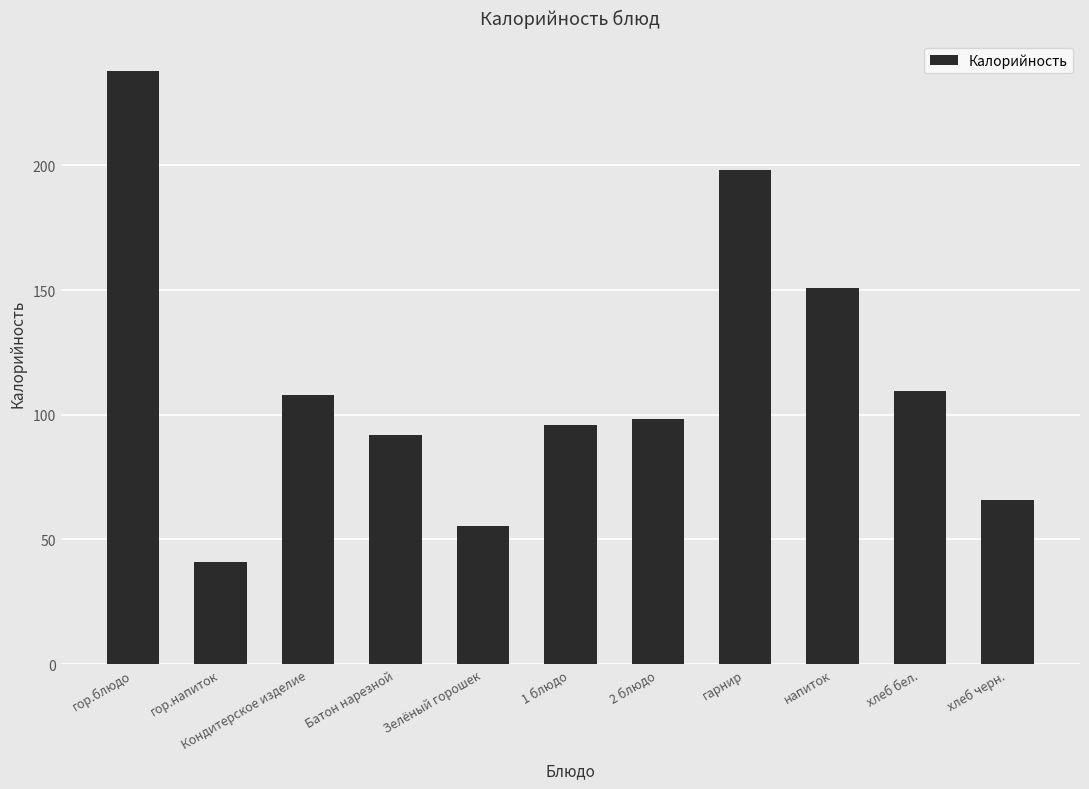

The value at Кондитерское изделие is 108.0. True or false?

True